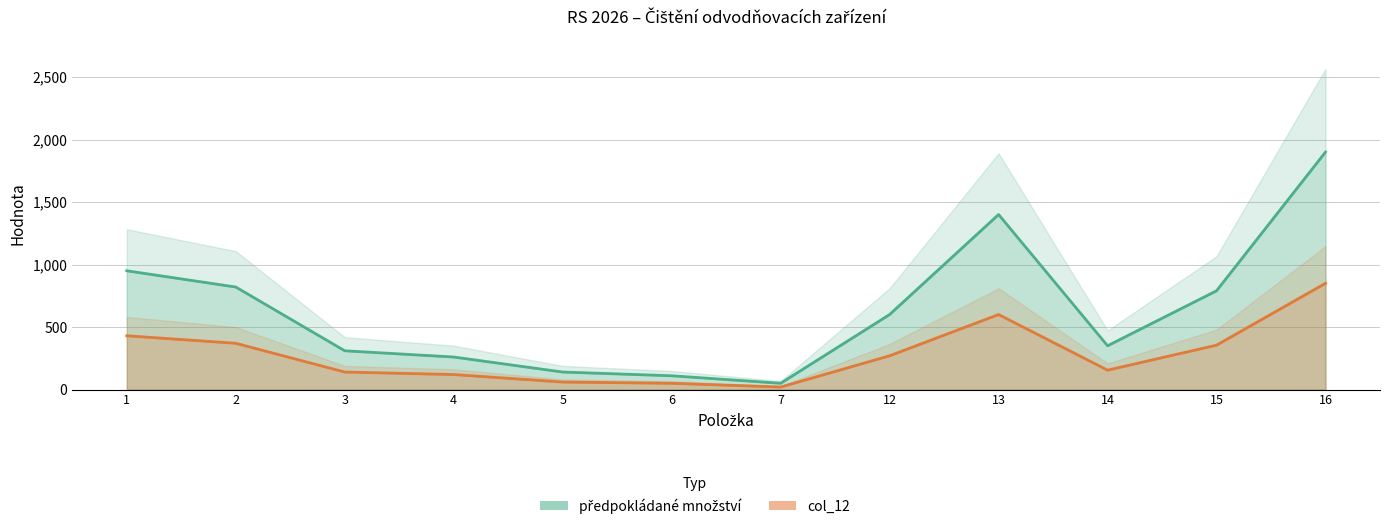

What is the value of the col_12 point at the 12th from the left?

850